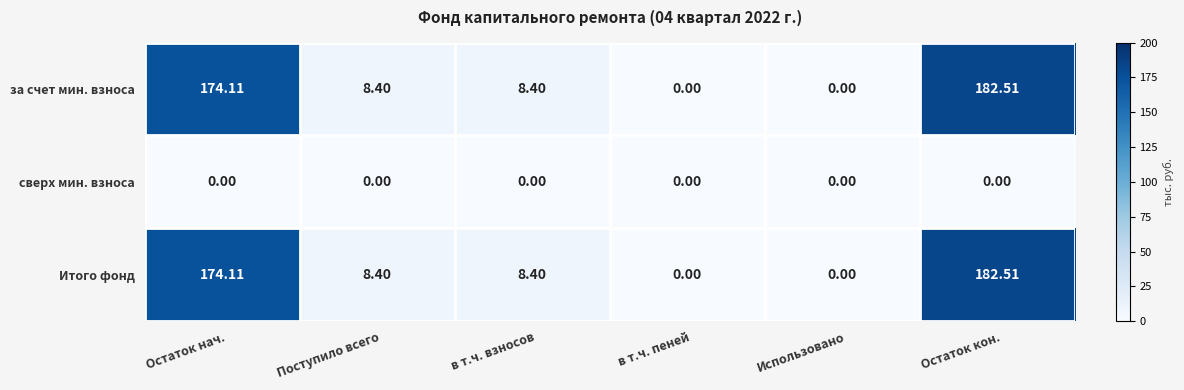

At which category does the chart reach its peak across all series?

Остаток кон.